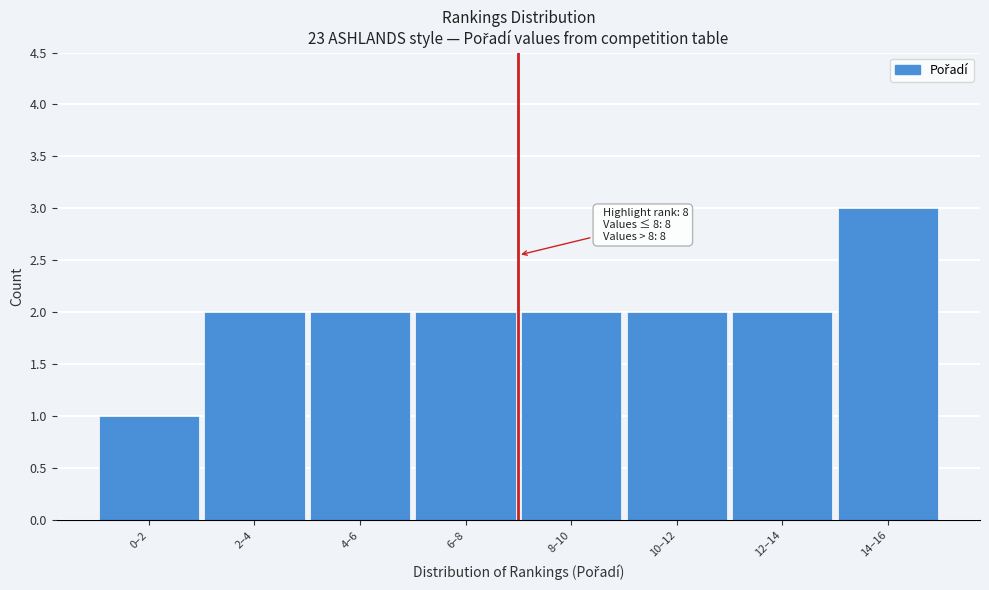

Reading right to left, transcribe all the data shown in this chart.

3	2	2	2	2	2	2	1